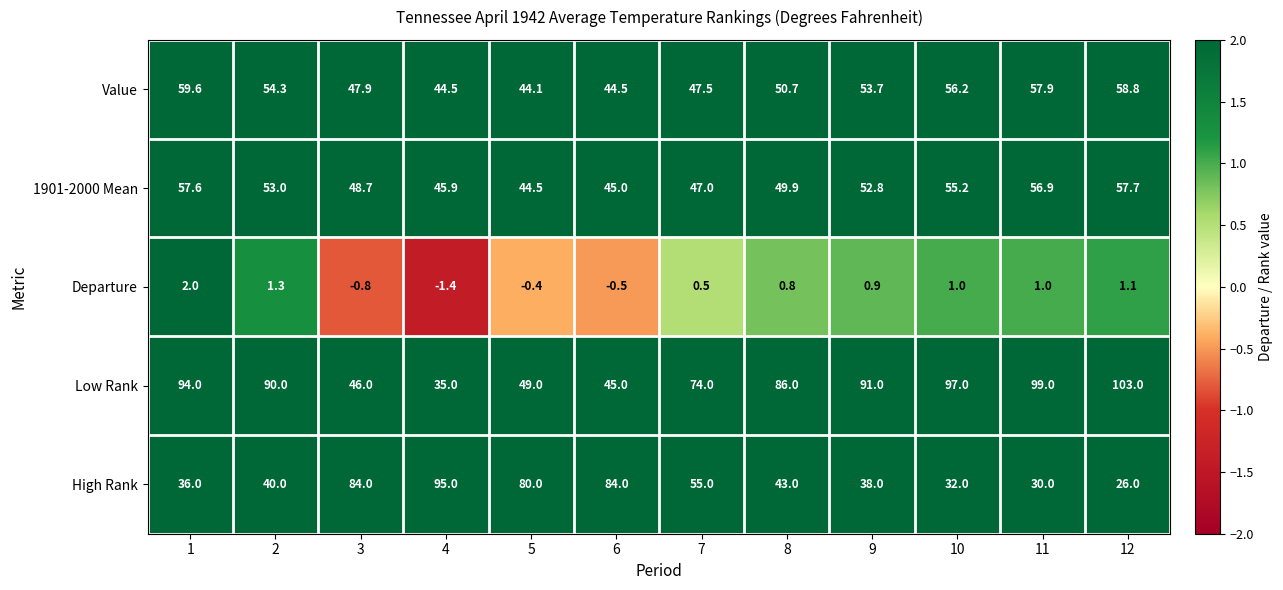

True or false: Value has a value of 58.8 at 12.

True